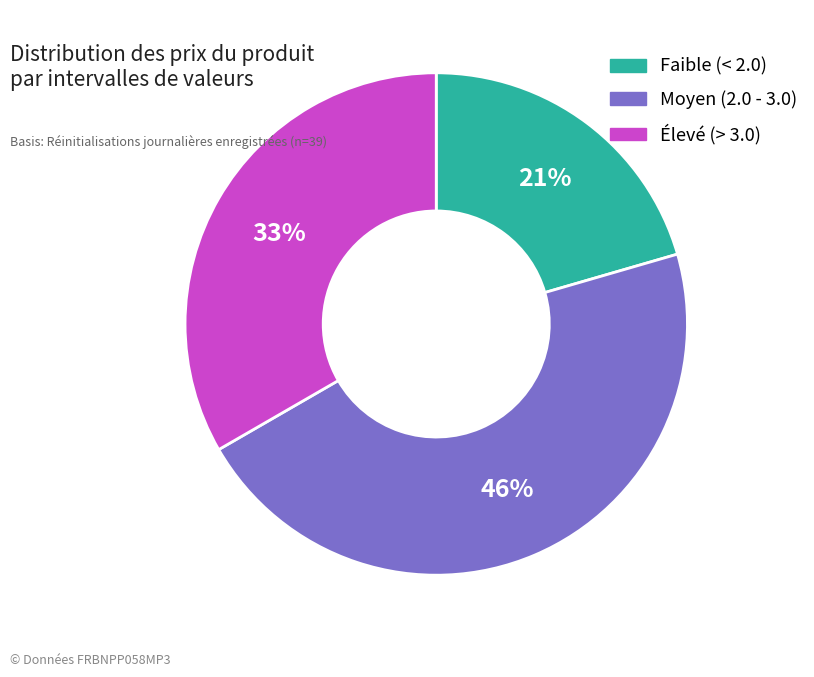

To the nearest percent, what is the average slice percentage?

33%